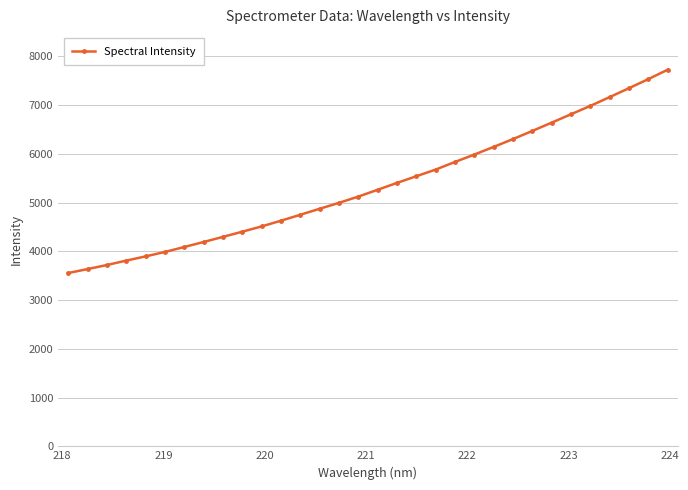

What is the smallest value displayed?

3554.6